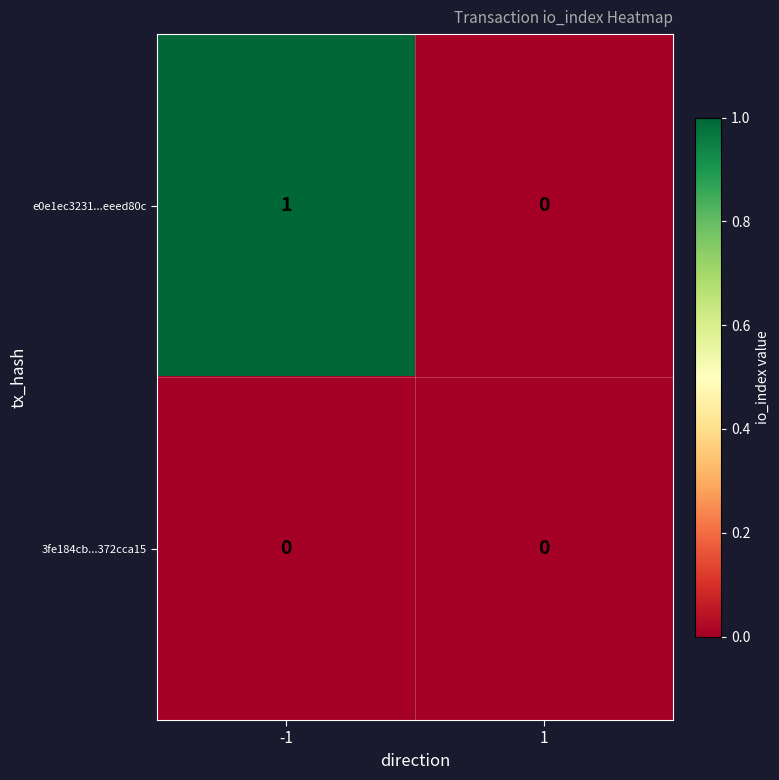

Is it true that e0e1ec3231...eeed80c equals 0 at -1?

False